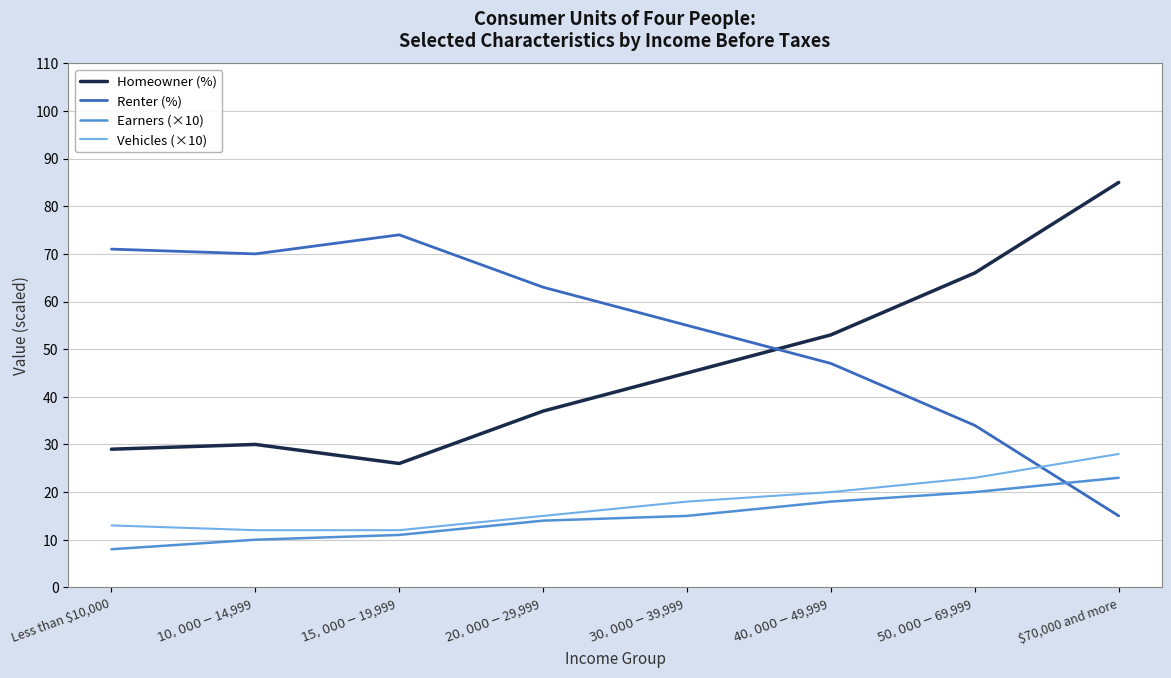

At which category is the sum across all series the highest?

$70,000 and more